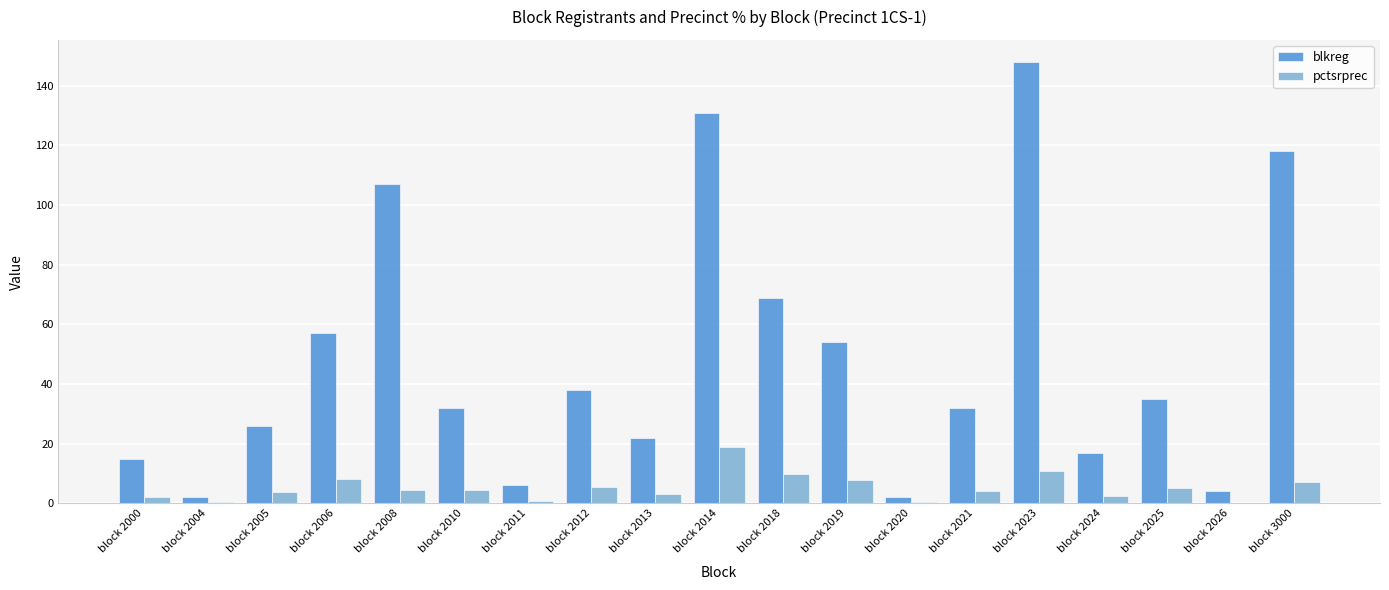

What is the greatest value displayed?

148.0